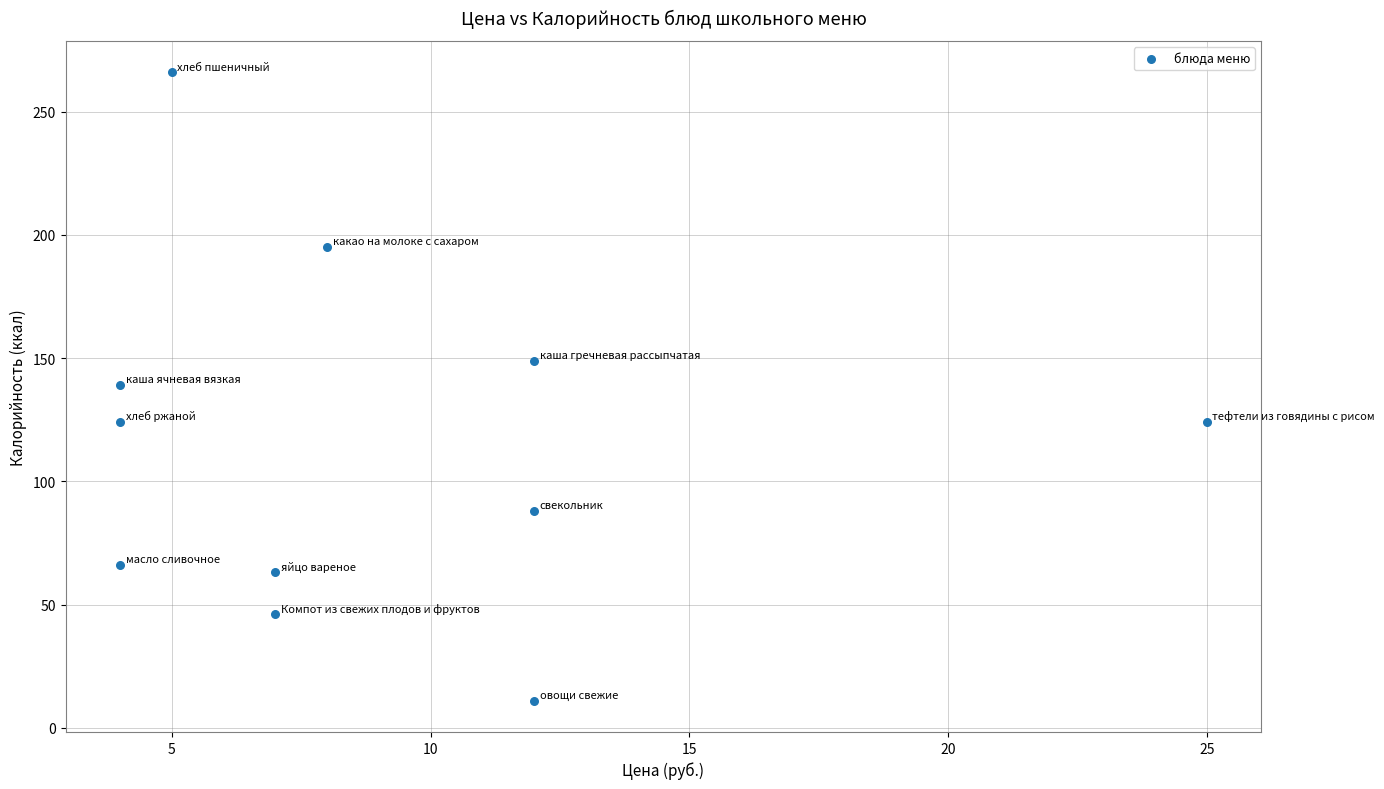

What is the average X value?

9